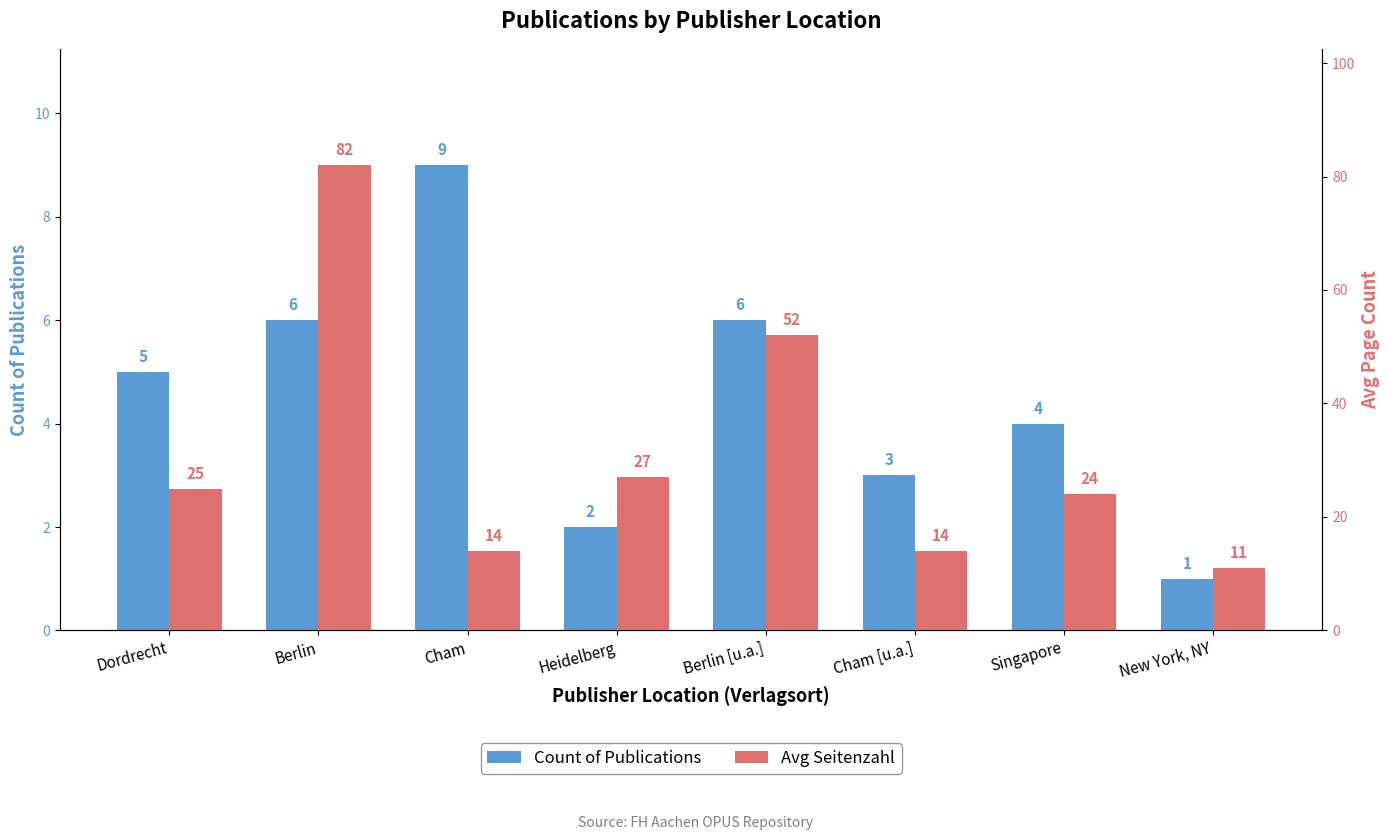

At how many categories does at least one series exceed 14?

5